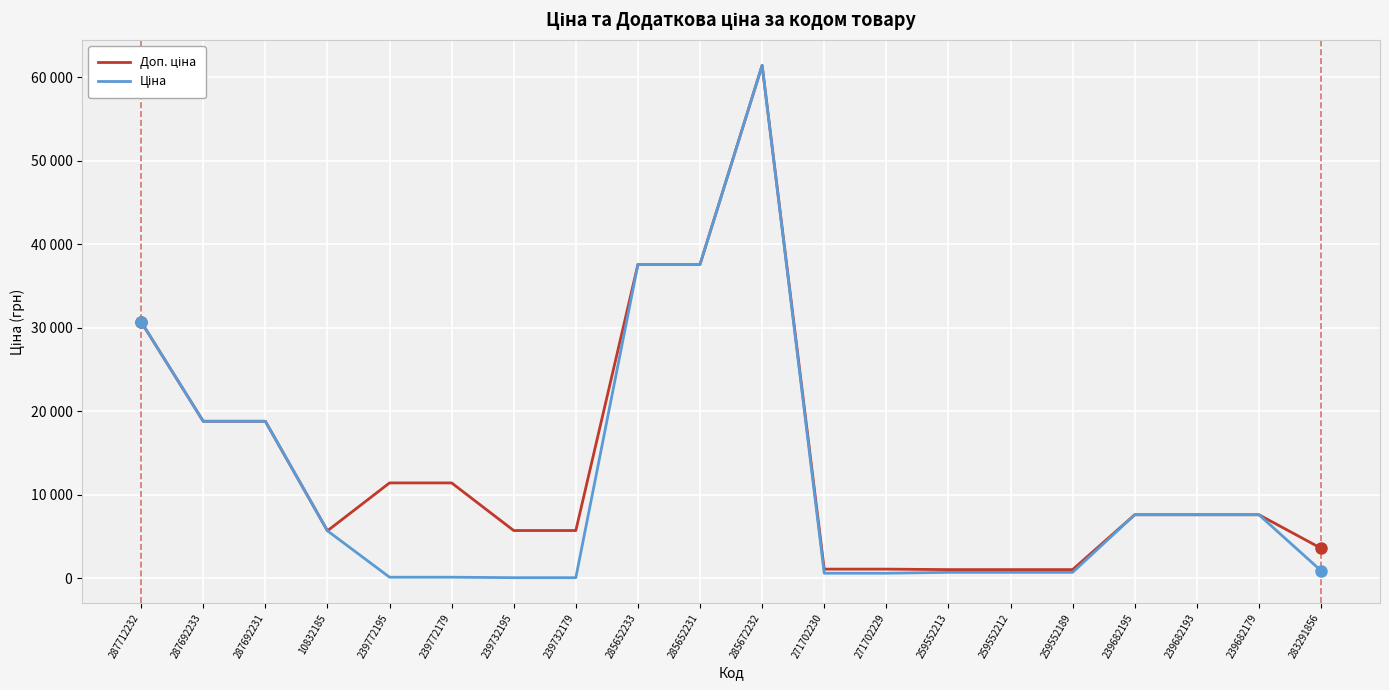

What is the spread (max minus min) of values at 271702229?

491.7